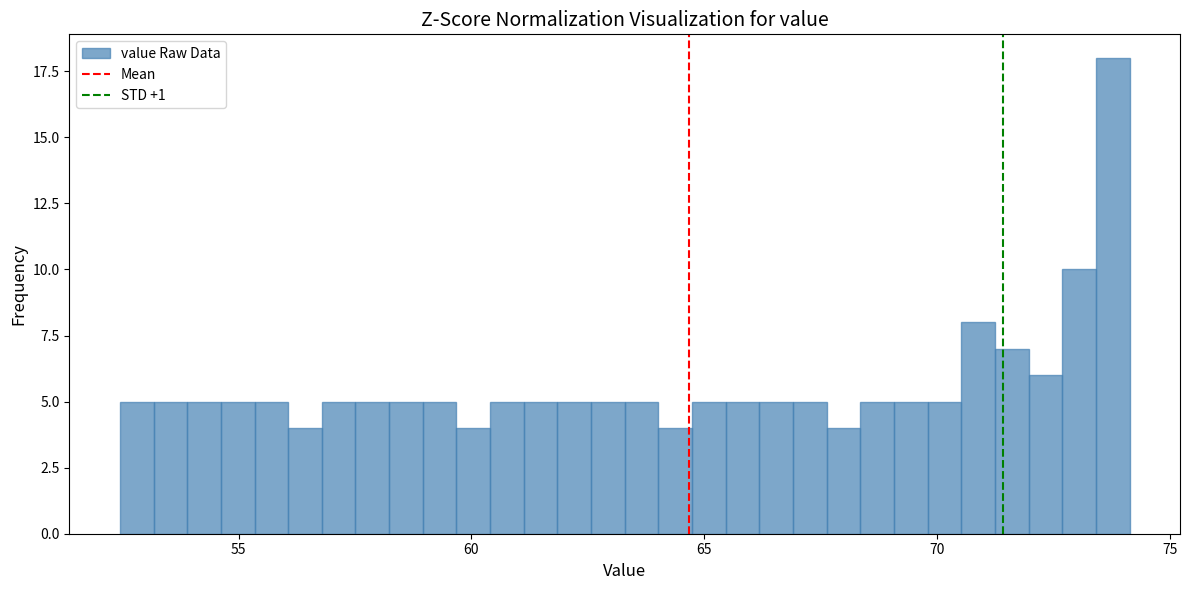

Around what value on the x-axis is the tallest bar? Give the approximate position of its centre, as read against the axis.

74.0